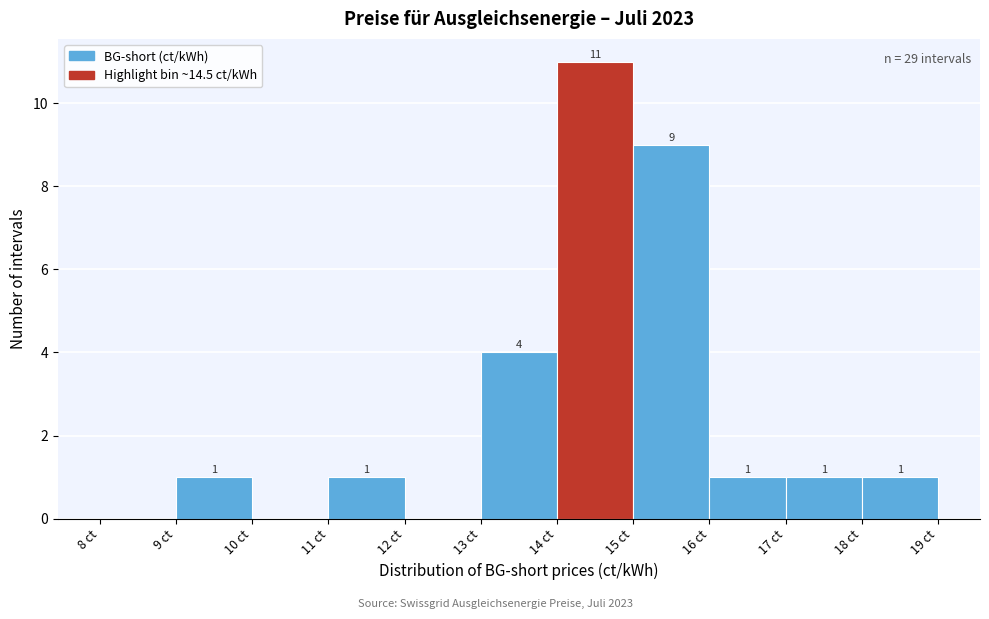

Over which range of the x-axis is the bar tallest?

14 to 15